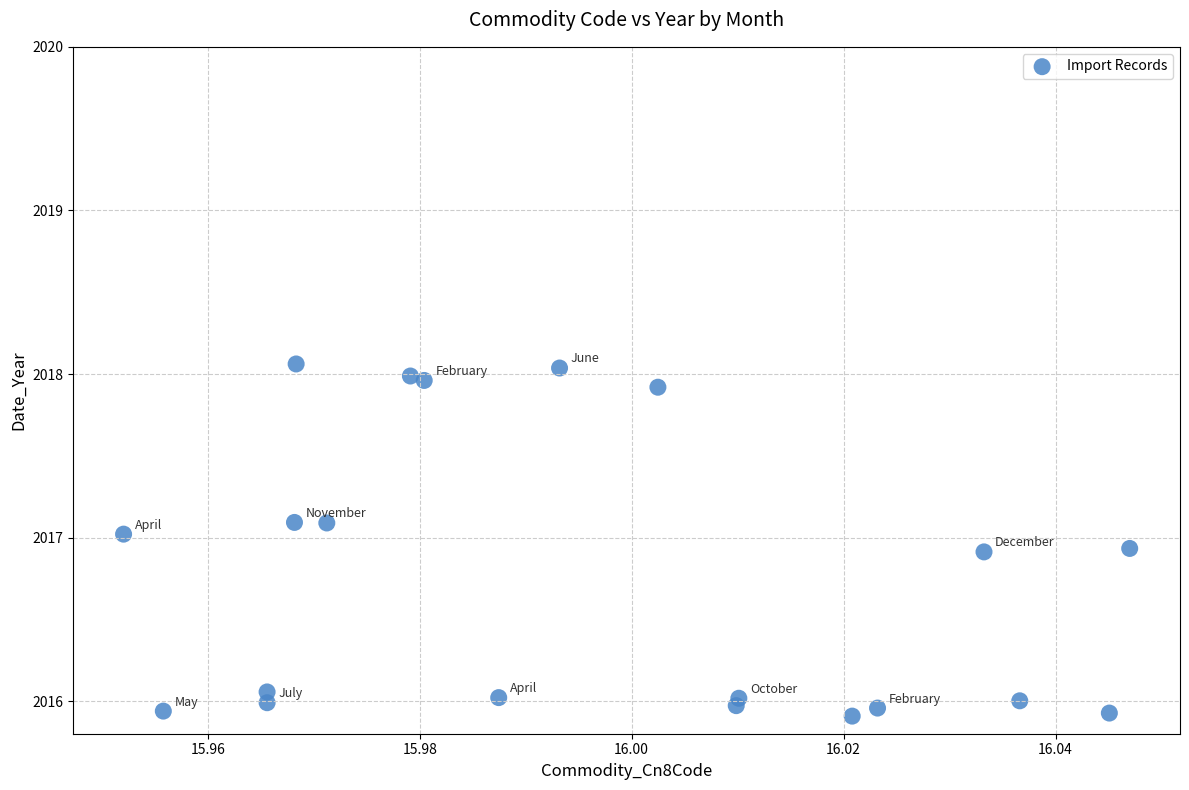

How many data points are displayed?

20